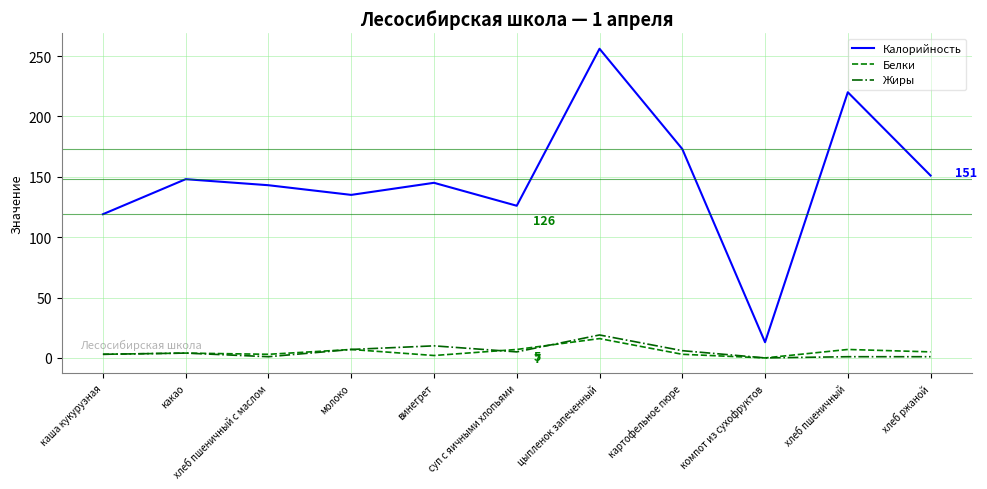

What value does the Белки series have at хлеб ржаной?

5